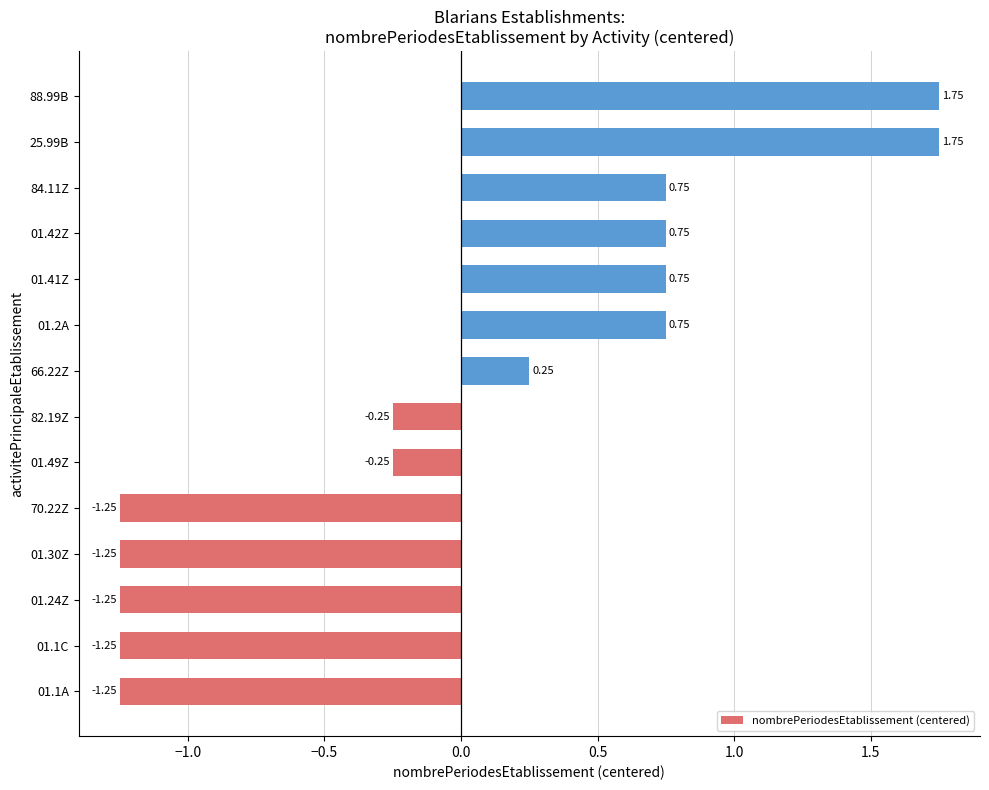

How many positive values are there?

7